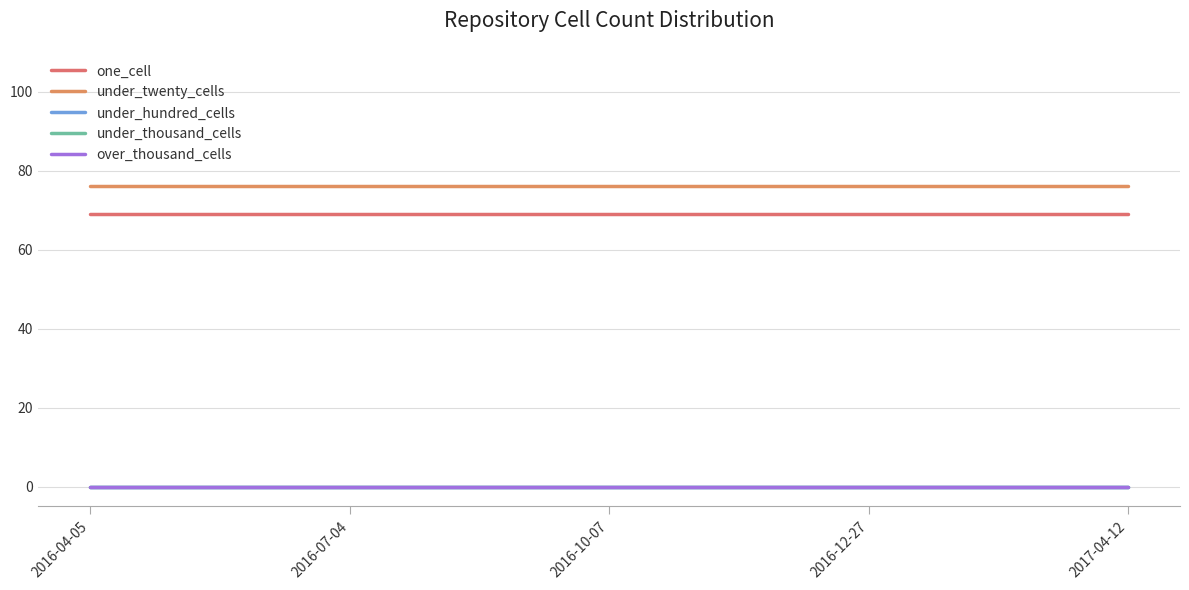

How many lines are shown in the chart?

5